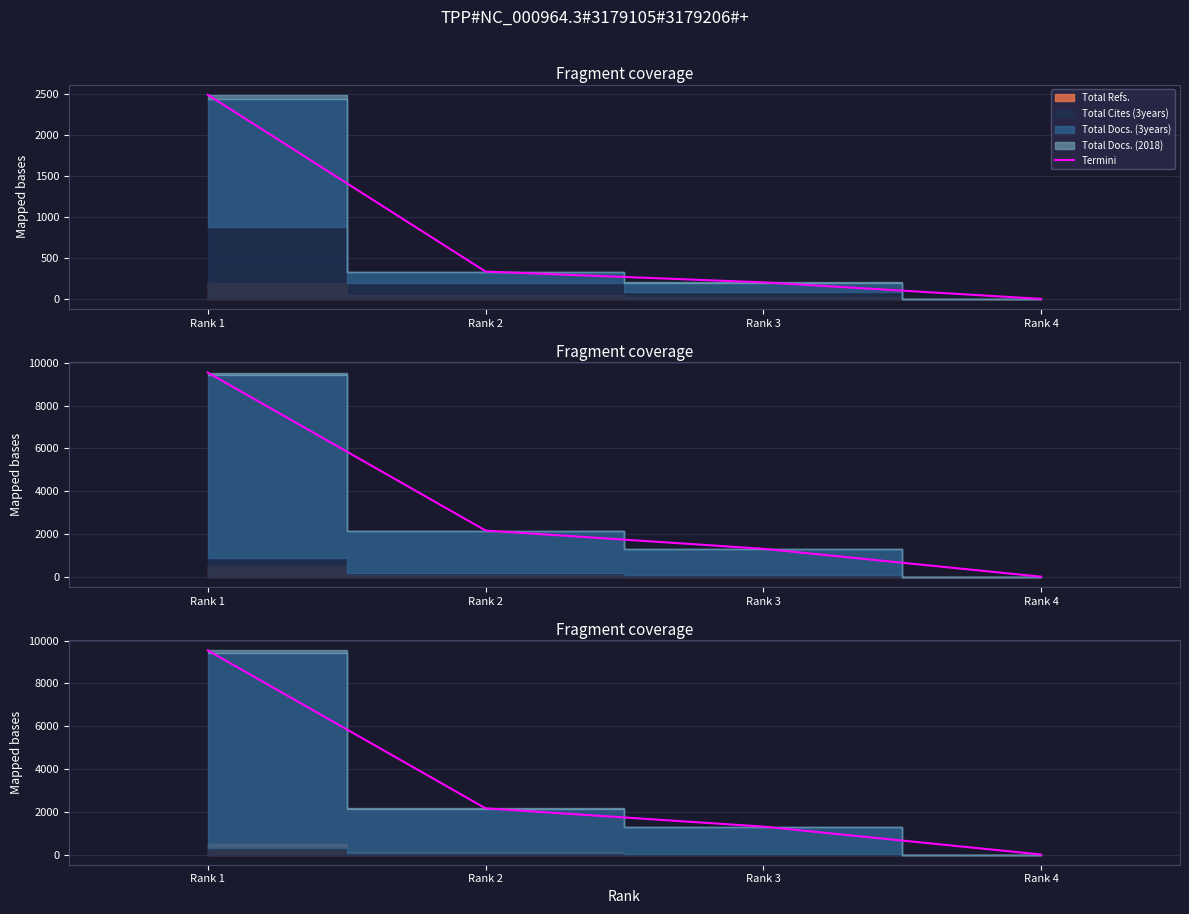

What is the difference between the values at Rank 2 and Rank 3?

132